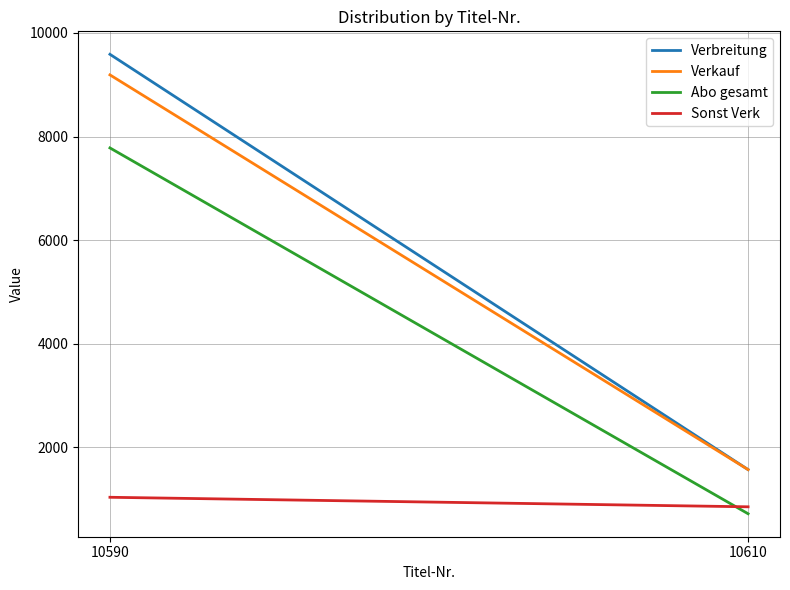

Which series has the widest spread of values?

Verbreitung